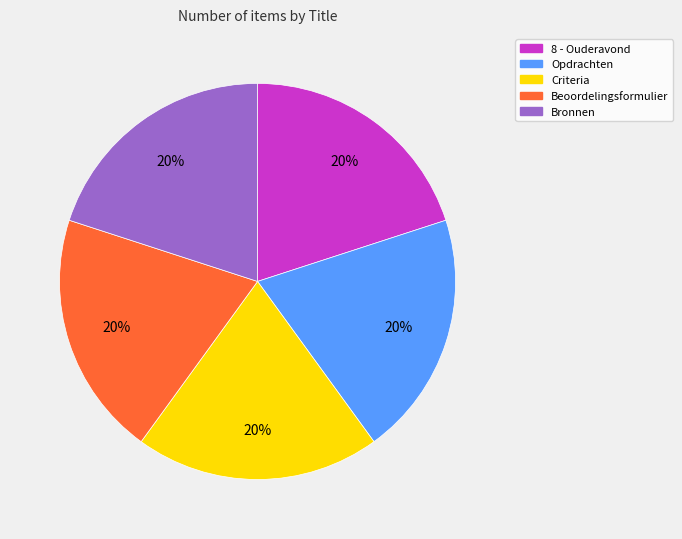

Is it true that 8 - Ouderavond is 20% of the pie?

True